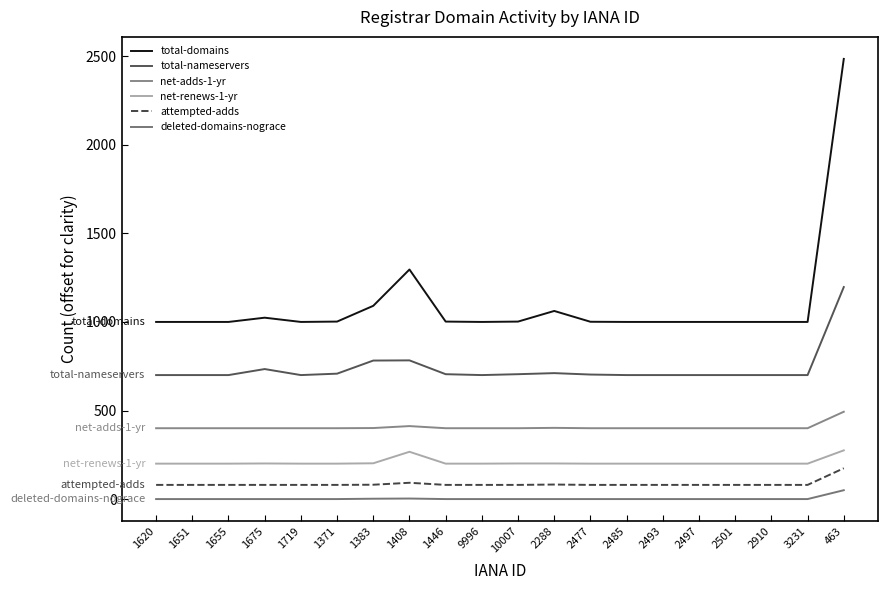

Rank the series by their maximum value, from highest to lowest.

total-domains, total-nameservers, net-adds-1-yr, net-renews-1-yr, attempted-adds, deleted-domains-nograce